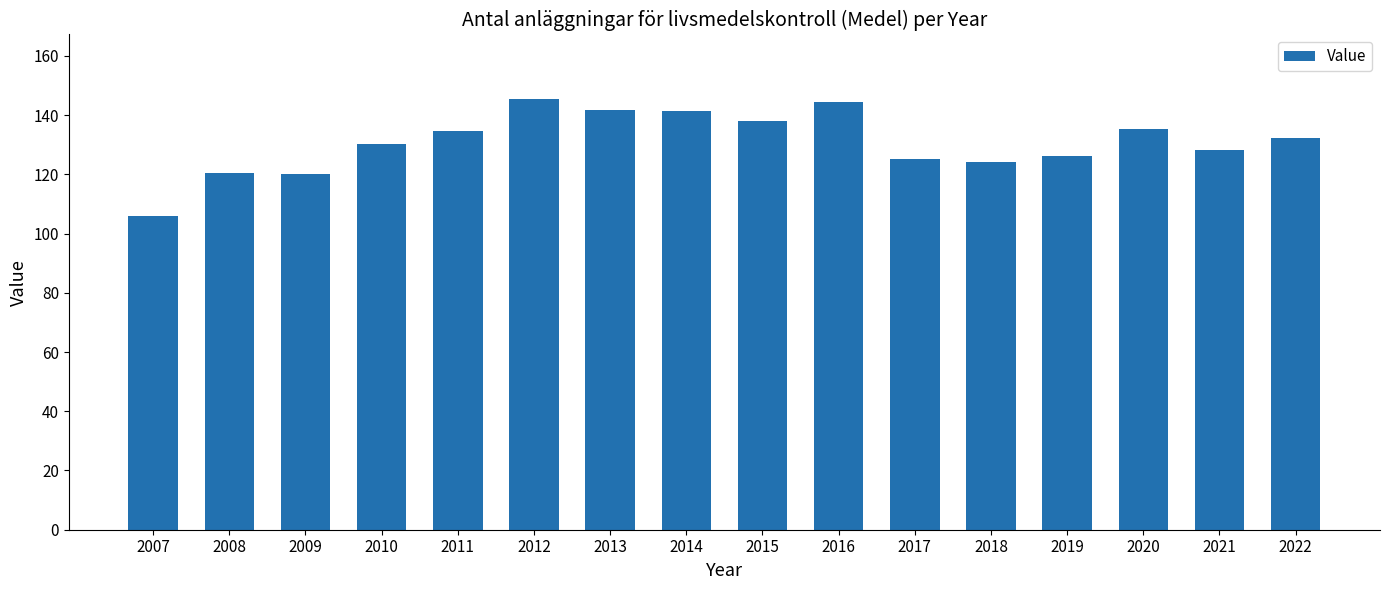

What is the difference between the values at 2020 and 2022?

2.9